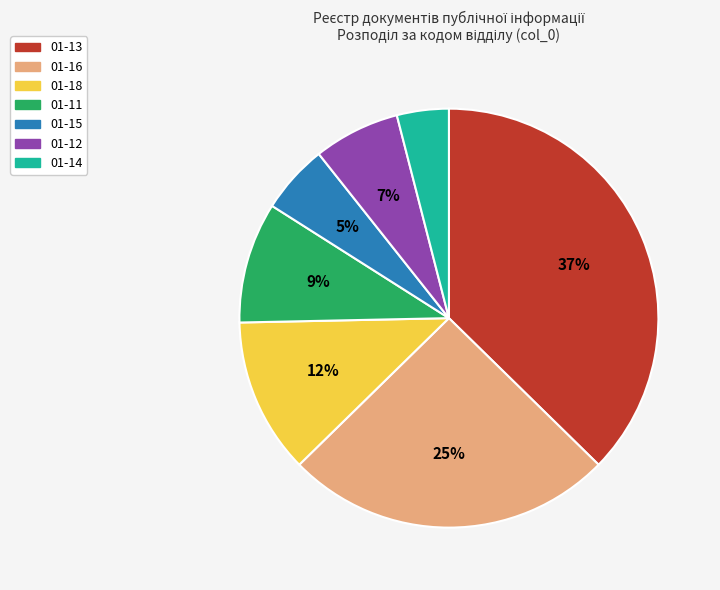

What is the smallest slice in the pie chart?

01-14